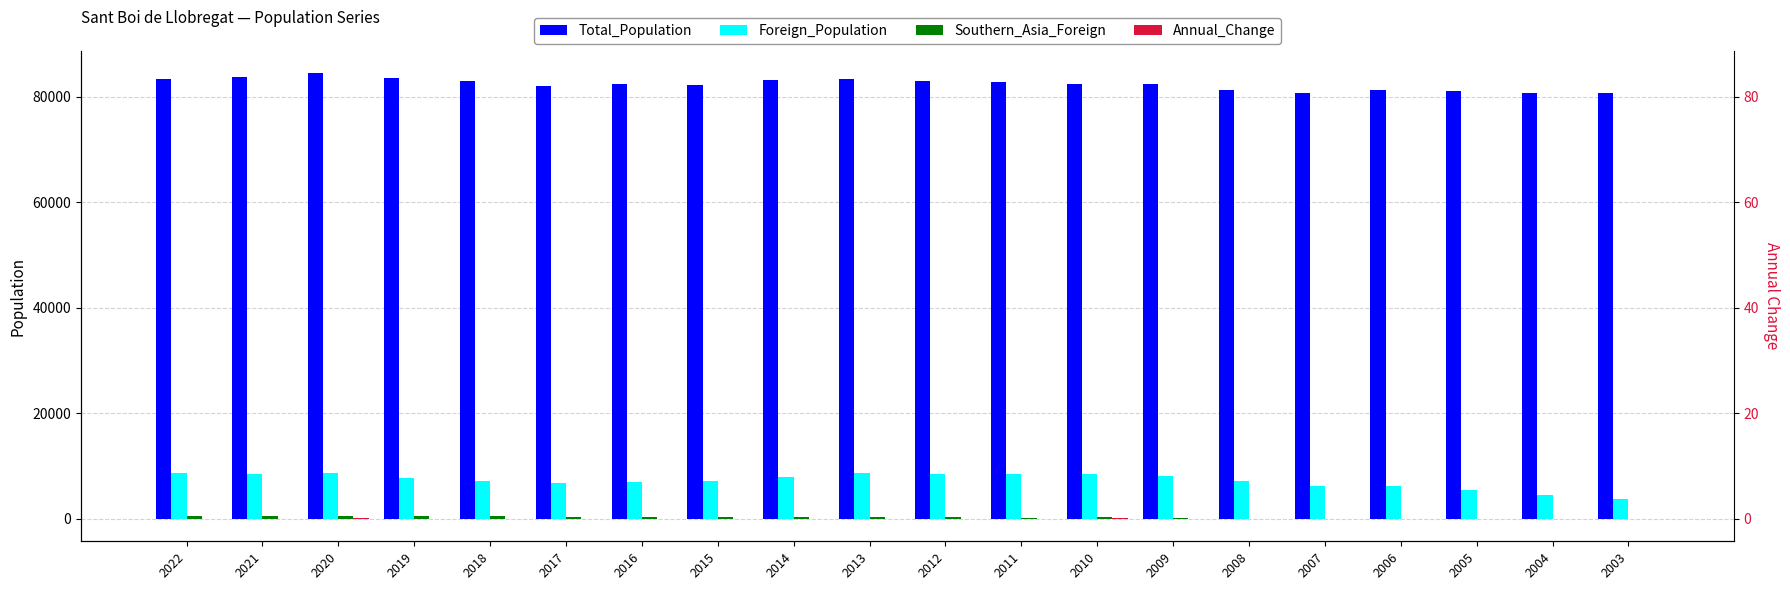

What is the sum of the Southern_Asia_Foreign values at 2009 and 2012?

478